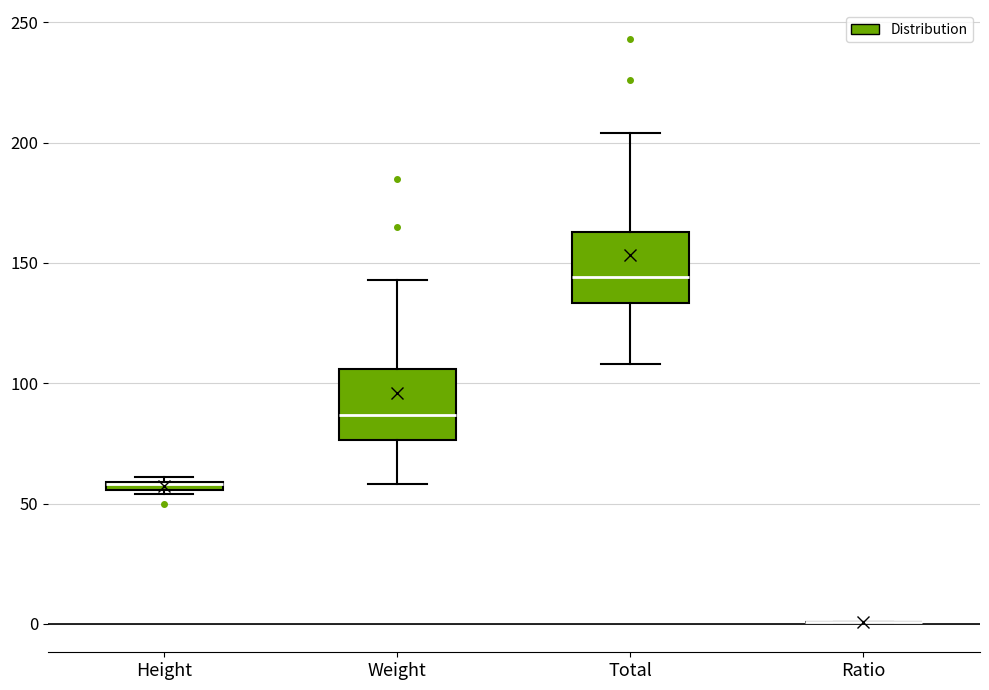

Where is the lower edge of the box for Total on the y-axis? The values are not printed on the chart, so give them approximately, as read against the axis.

135